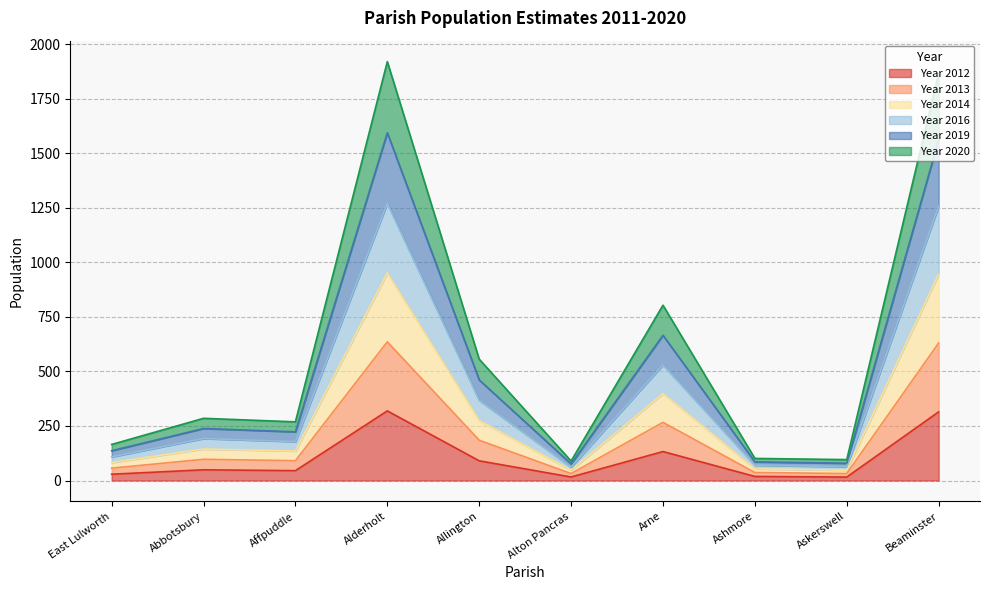

What is the total value across all series at Affpuddle?

268.8